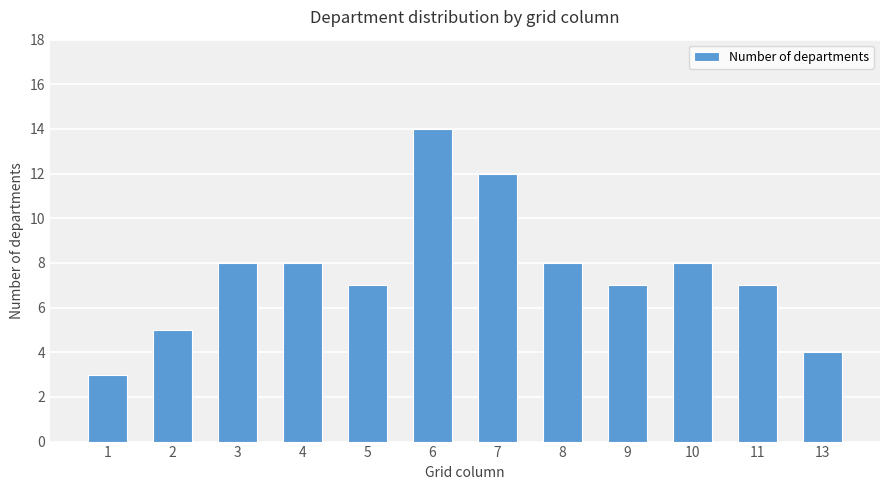

Read the value at 3.

8